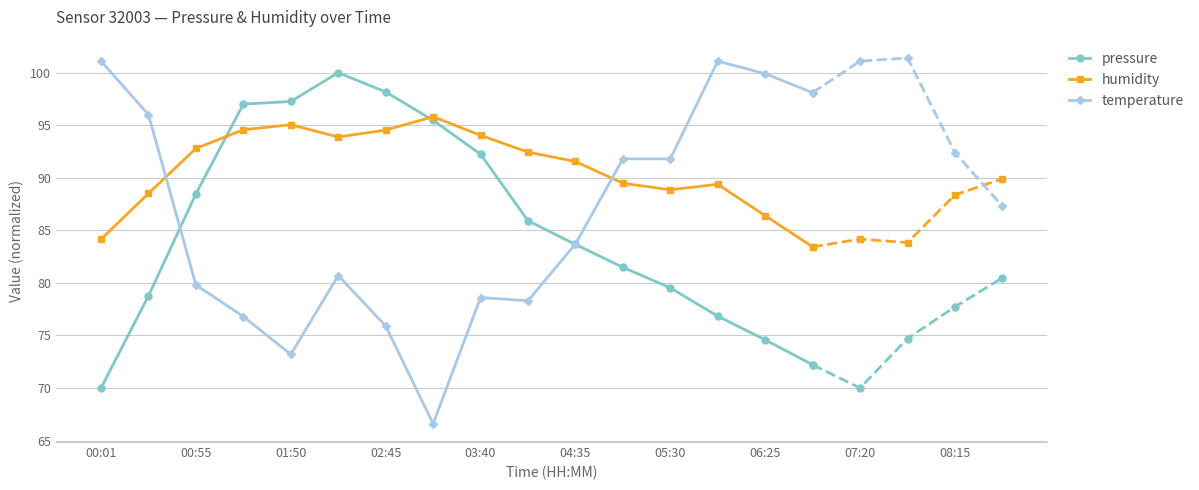

What is the sum of the humidity values at 06:25 and 03:40?

180.4